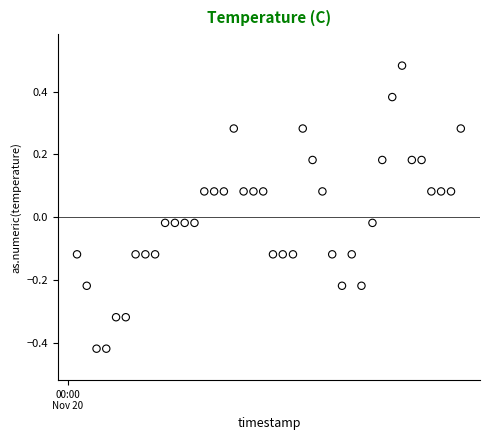

What is the range of Y values (max minus min)?

0.9